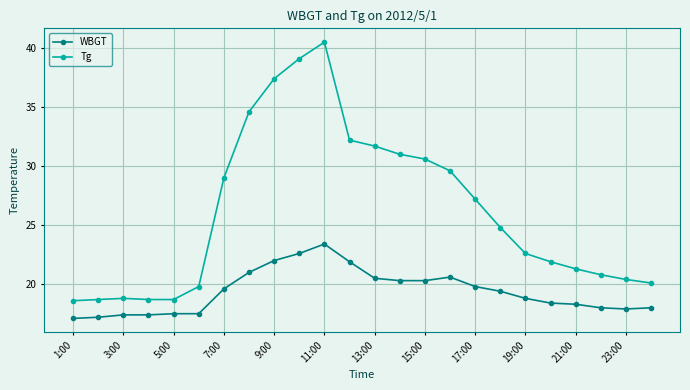

What is the lowest value of the WBGT series?

17.1